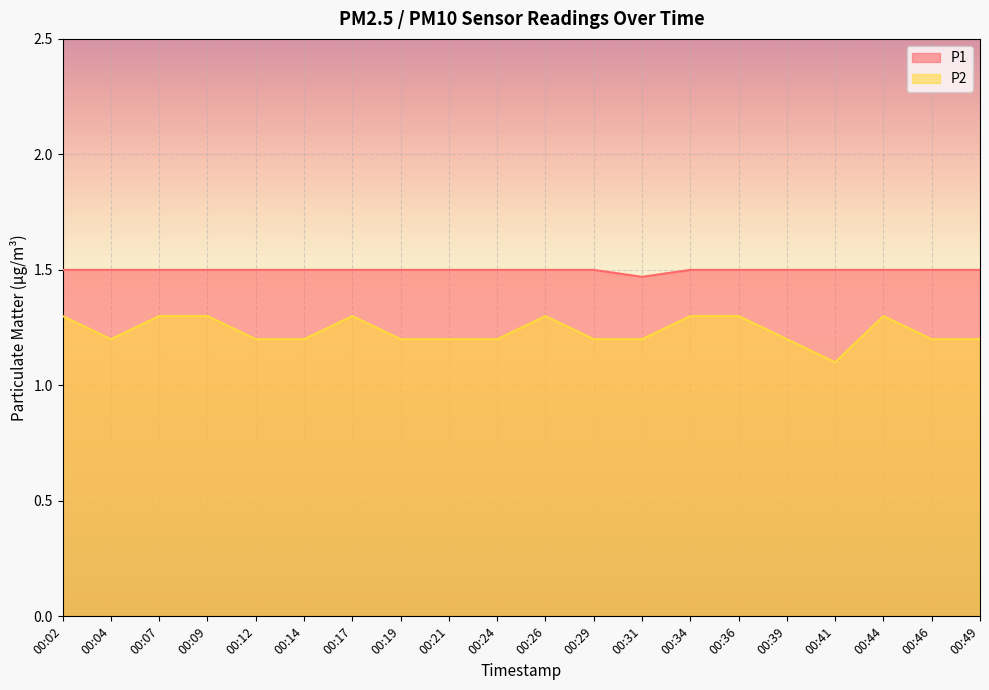

Which series has the largest total across all categories?

P1